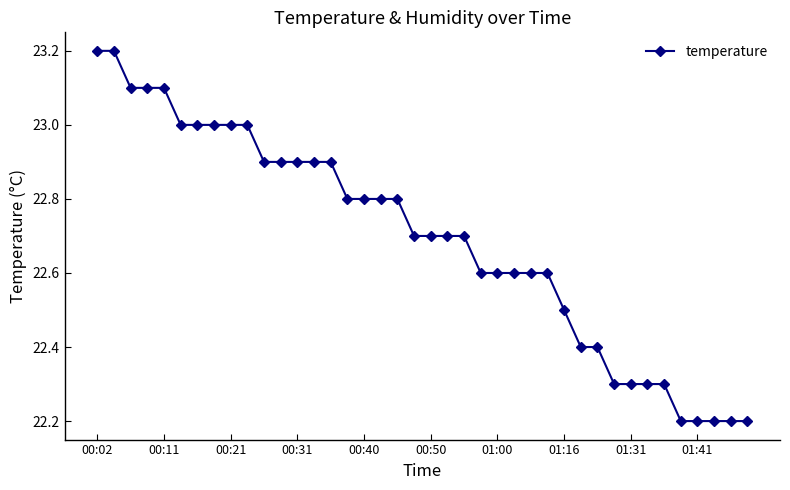

How many distinct data groups are displayed?

1